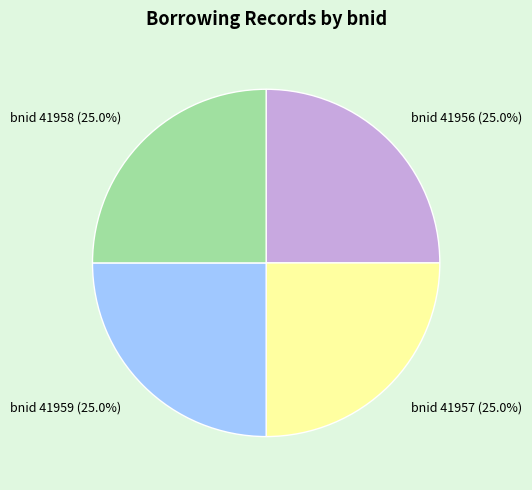

Does bnid 41957 represent more than half of the total?

No